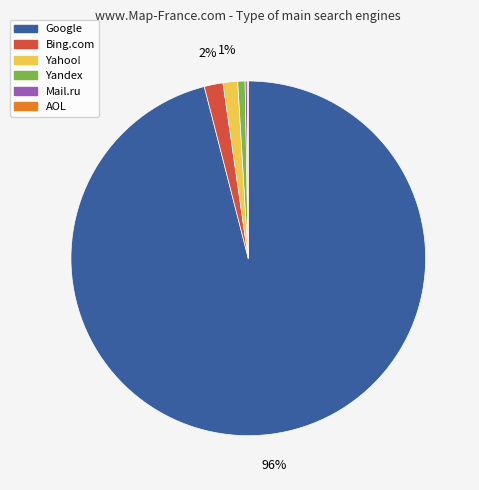

To the nearest percent, what is the average slice percentage?

17%